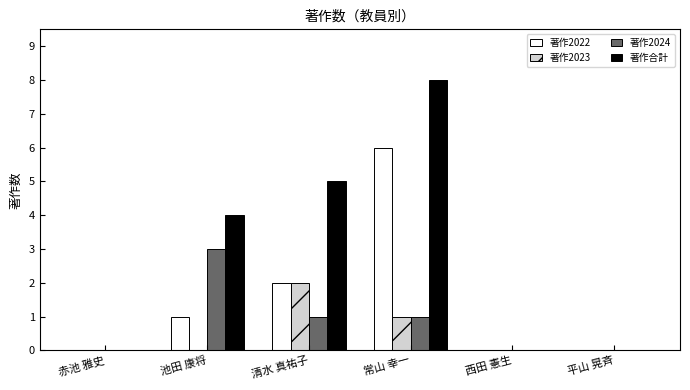

What is the maximum value shown in the chart?

8